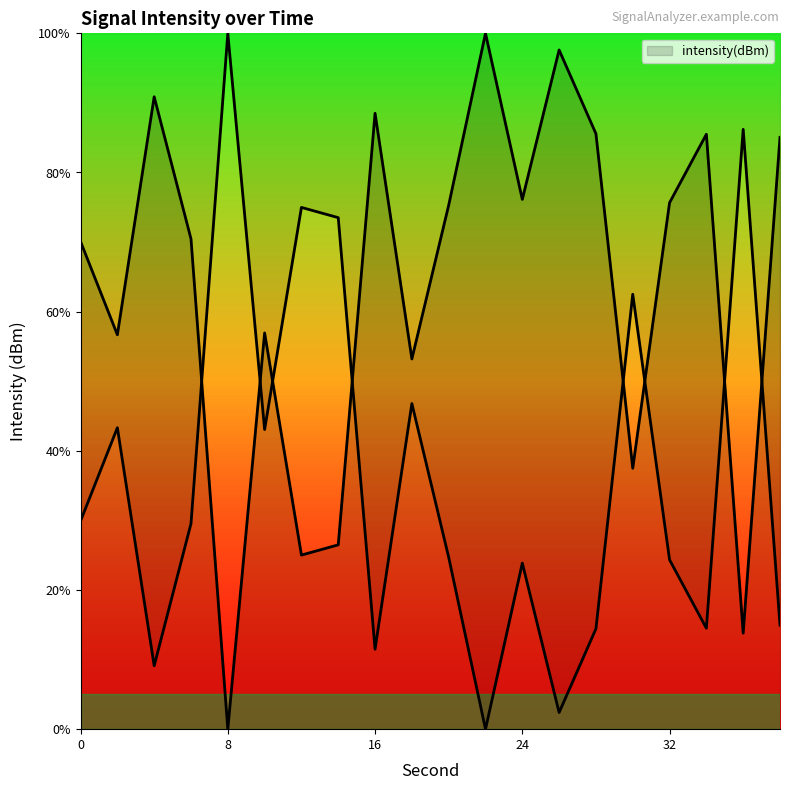

How many interior local valleys (lower than both neighbors) does the data have?

7